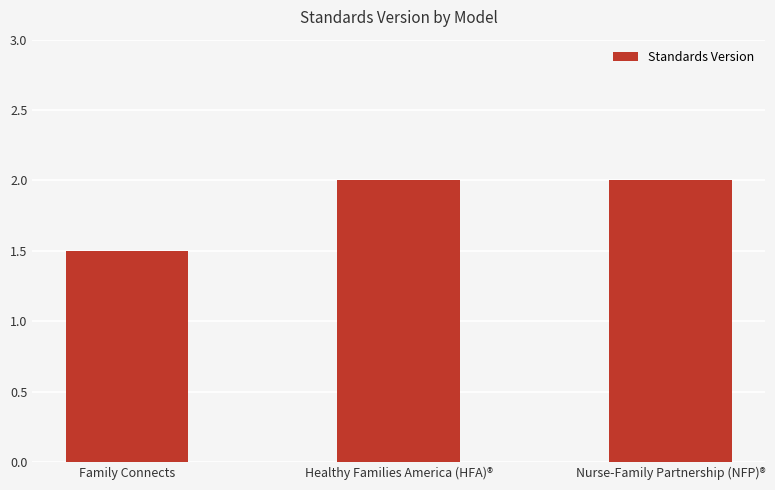

What is the smallest value displayed?

1.5